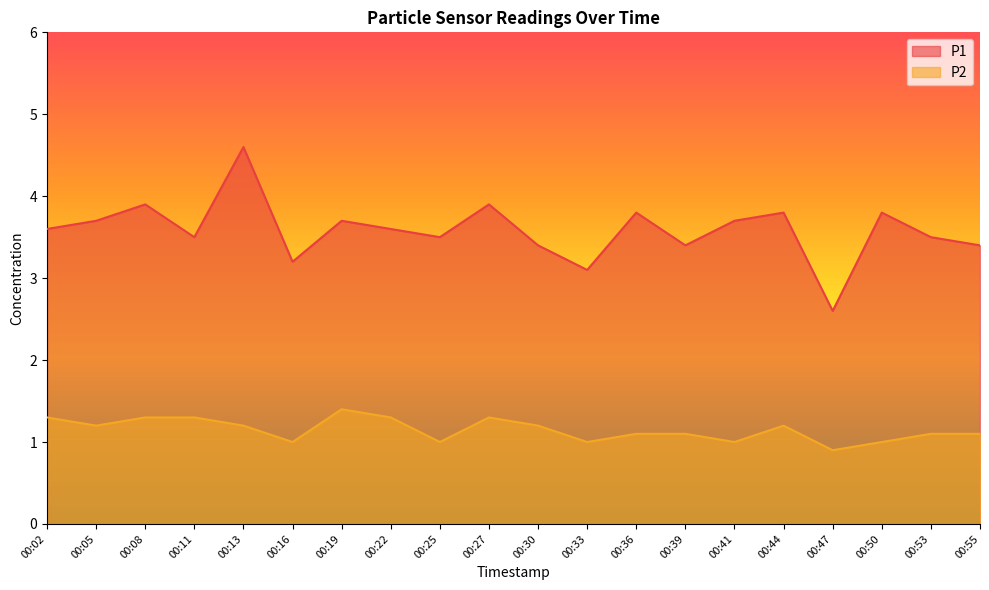

Reading left to right, list all the values displayed in this chart.

P1: 00:02=3.6	00:05=3.7	00:08=3.9	00:11=3.5	00:13=4.6	00:16=3.2	00:19=3.7	00:22=3.6	00:25=3.5	00:27=3.9	00:30=3.4	00:33=3.1	00:36=3.8	00:39=3.4	00:41=3.7	00:44=3.8	00:47=2.6	00:50=3.8	00:53=3.5	00:55=3.4
P2: 00:02=1.3	00:05=1.2	00:08=1.3	00:11=1.3	00:13=1.2	00:16=1.0	00:19=1.4	00:22=1.3	00:25=1.0	00:27=1.3	00:30=1.2	00:33=1.0	00:36=1.1	00:39=1.1	00:41=1.0	00:44=1.2	00:47=0.9	00:50=1.0	00:53=1.1	00:55=1.1